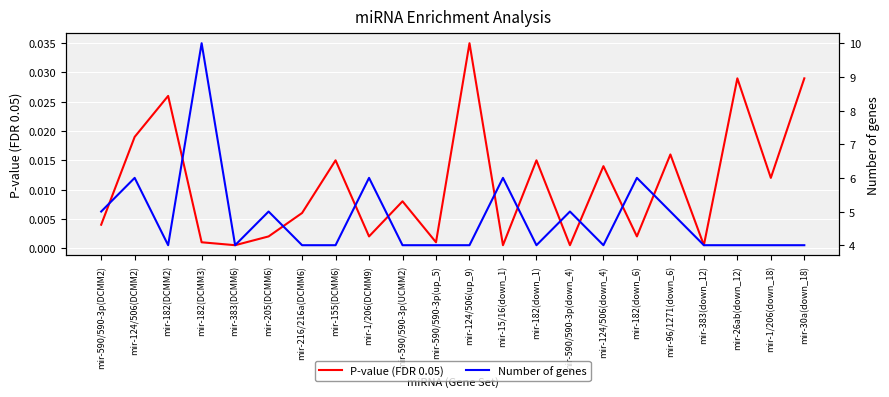

Is it true that Number of genes equals 4.0 at mir-383(DCMM6)?

True